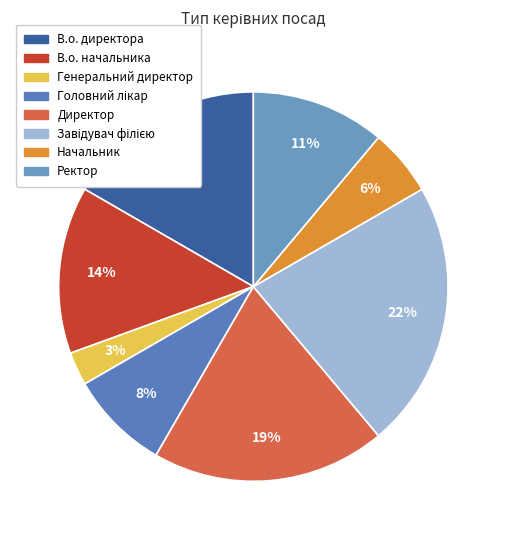

Which slice is the largest?

Завідувач філією